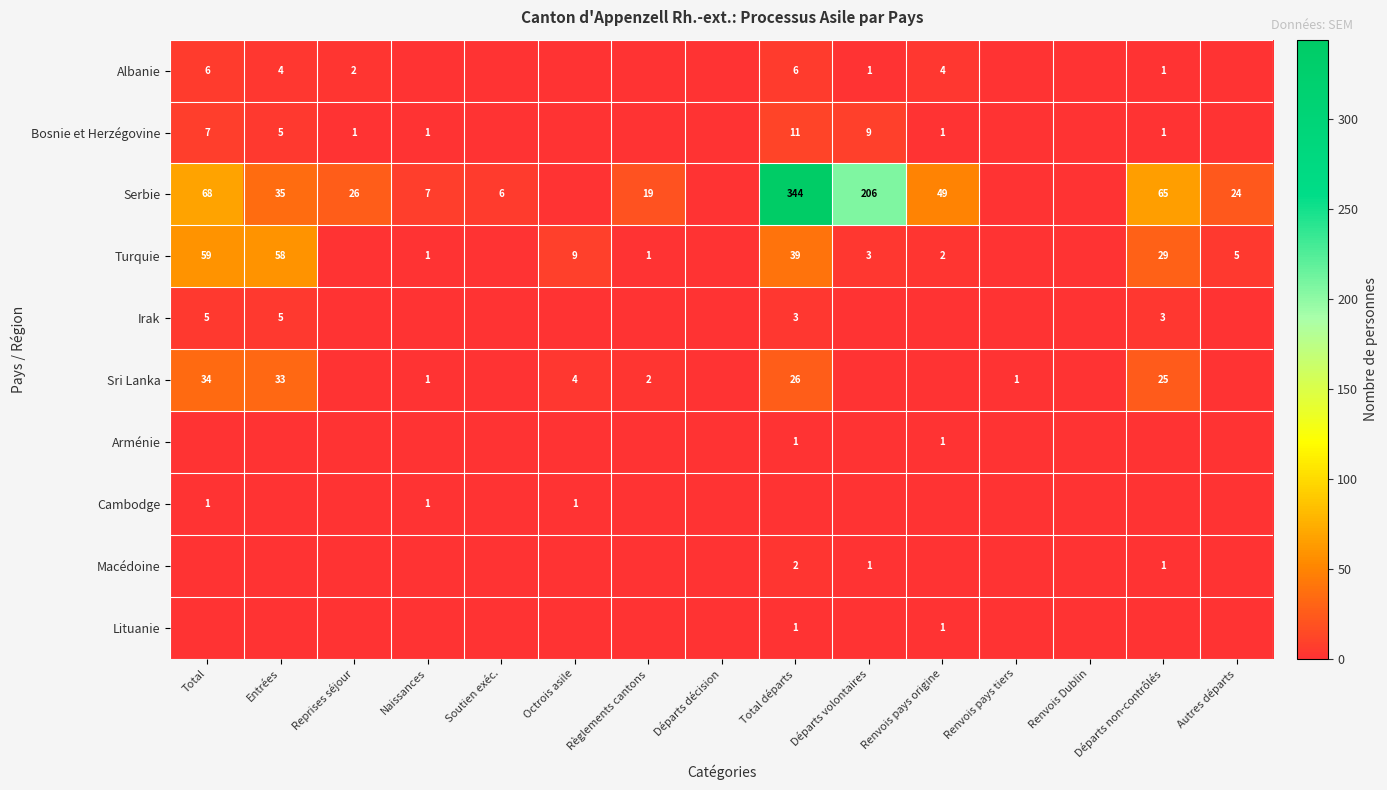

At how many categories does at least one series exceed 5?

12